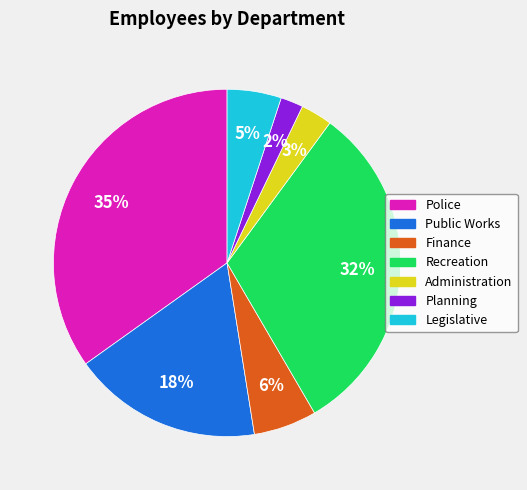

Count the number of slices in the pie.

7